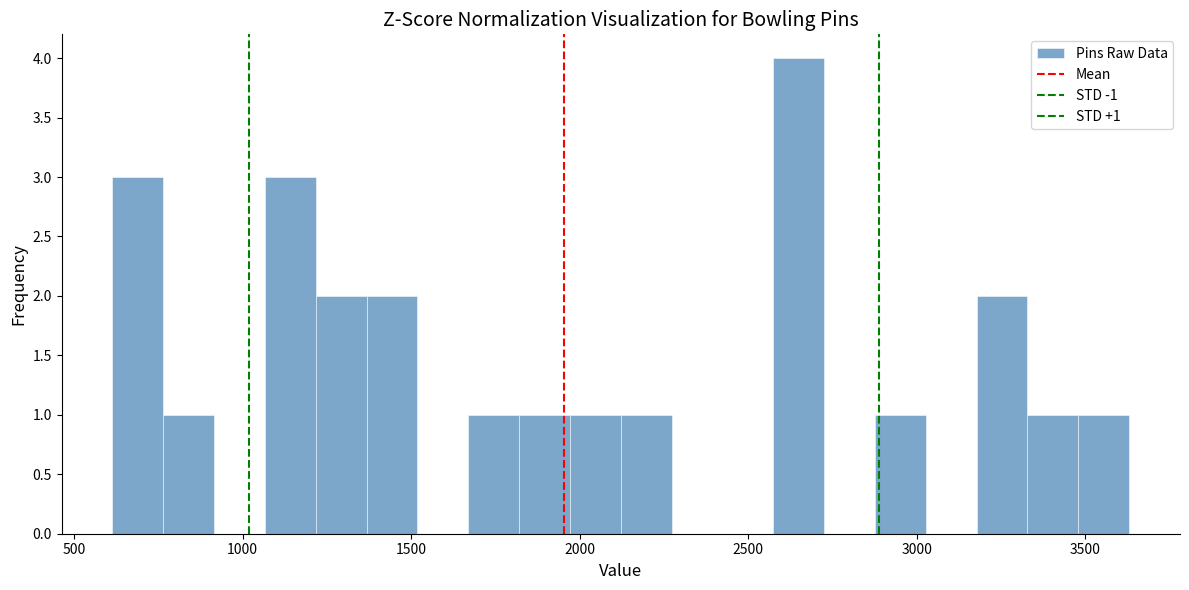

Read against the x-axis, roughly where is the centre of the tallest bar?

2650